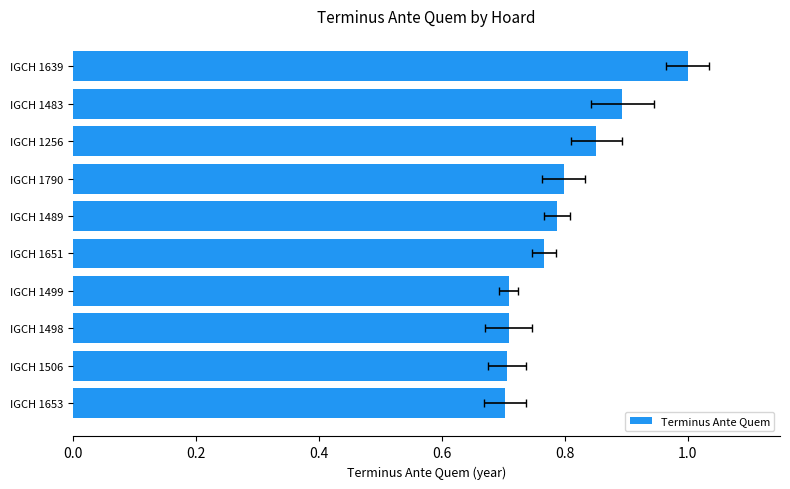

True or false: the data shows 0.7 at IGCH 1653.

True